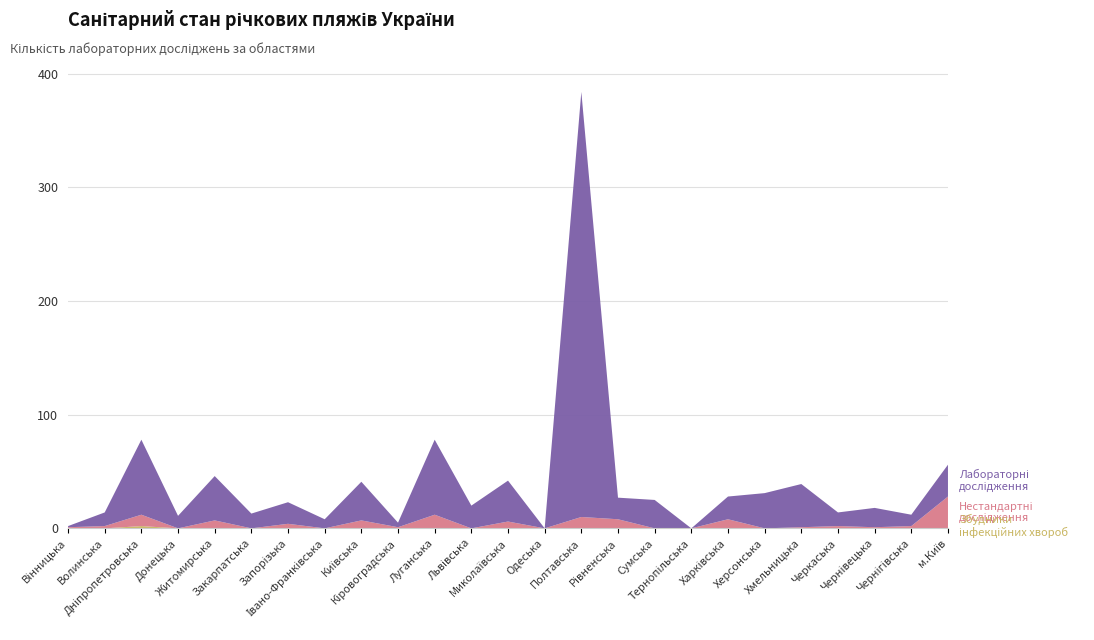

Reading left to right, list all the values displayed in this chart.

Нестандартні дослідження: Вінницька=1	Волинська=2	Дніпропетровська=10	Донецька=0	Житомирська=7	Закарпатська=0	Запорізька=4	Івано-Франківська=0	Київська=7	Кіровоградська=1	Луганська=12	Львівська=0	Миколаївська=6	Одеська=0	Полтавська=10	Рівненська=8	Сумська=0	Тернопільська=0	Харківська=8	Херсонська=0	Хмельницька=1	Черкаська=2	Чернівецька=1	Чернігівська=2	м.Київ=28
Лабораторні дослідження: Вінницька=1	Волинська=12	Дніпропетровська=66	Донецька=11	Житомирська=39	Закарпатська=13	Запорізька=19	Івано-Франківська=8	Київська=34	Кіровоградська=4	Луганська=66	Львівська=20	Миколаївська=36	Одеська=0	Полтавська=374	Рівненська=19	Сумська=25	Тернопільська=0	Харківська=20	Херсонська=31	Хмельницька=38	Черкаська=12	Чернівецька=17	Чернігівська=10	м.Київ=28
Збудники інфекційних хвороб: Вінницька=0	Волинська=0	Дніпропетровська=2	Донецька=0	Житомирська=0	Закарпатська=0	Запорізька=0	Івано-Франківська=0	Київська=0	Кіровоградська=0	Луганська=0	Львівська=0	Миколаївська=0	Одеська=0	Полтавська=0	Рівненська=0	Сумська=0	Тернопільська=0	Харківська=0	Херсонська=0	Хмельницька=0	Черкаська=0	Чернівецька=0	Чернігівська=0	м.Київ=0